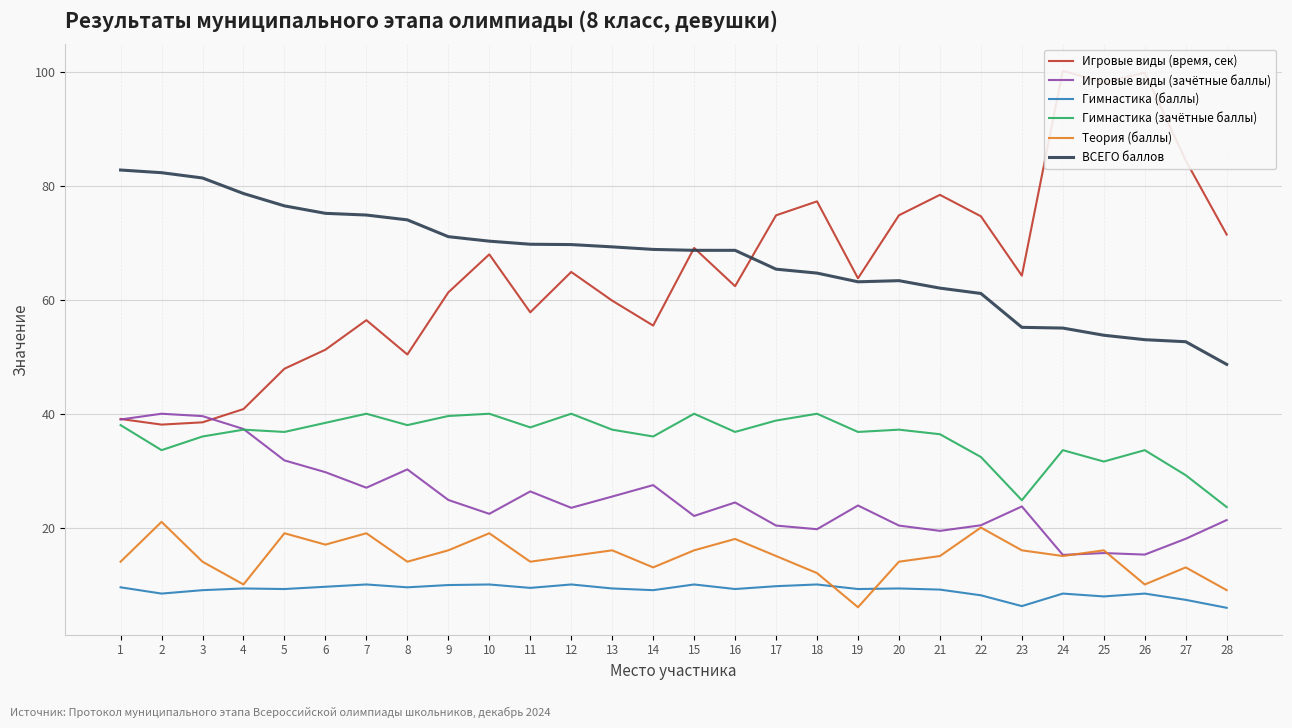

What are all the series names shown in the legend?

Игровые виды (время, сек), Игровые виды (зачётные баллы), Гимнастика (баллы), Гимнастика (зачётные баллы), Теория (баллы), ВСЕГО баллов